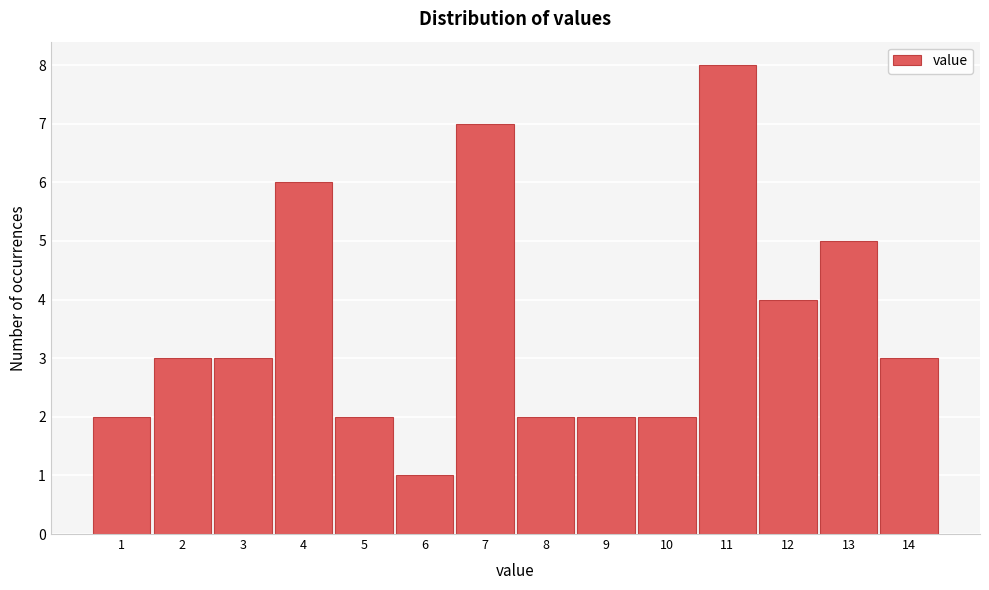

Reading left to right, extract all data points from this chart.

1=2	2=3	3=3	4=6	5=2	6=1	7=7	8=2	9=2	10=2	11=8	12=4	13=5	14=3